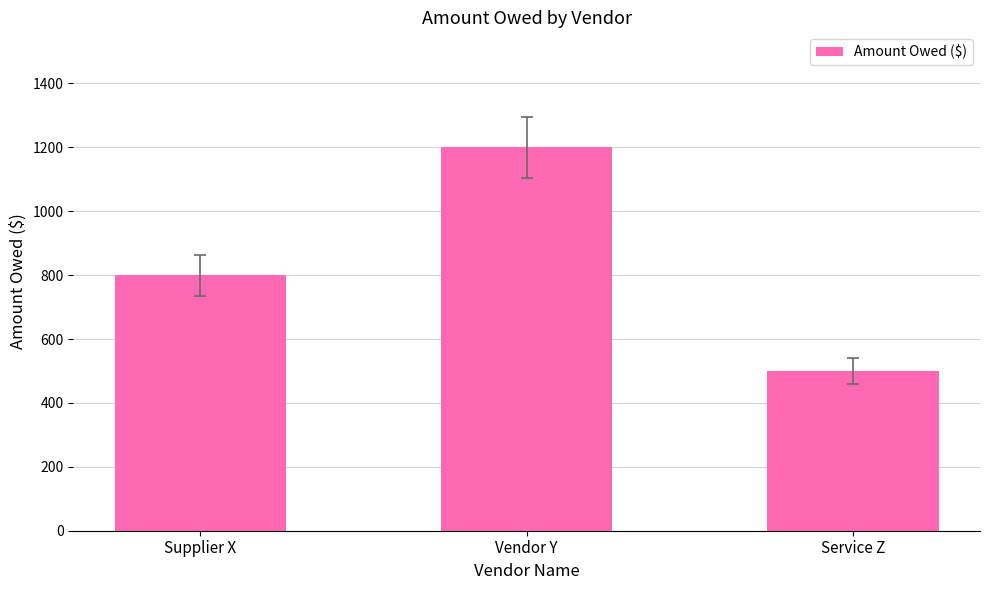

What is the minimum value shown in the chart?

500